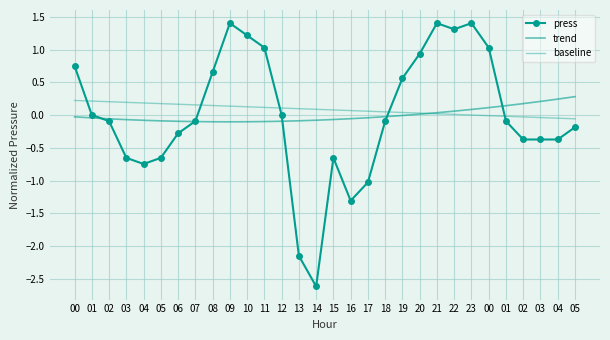

The press series shows 1.0 at 00. True or false?

True